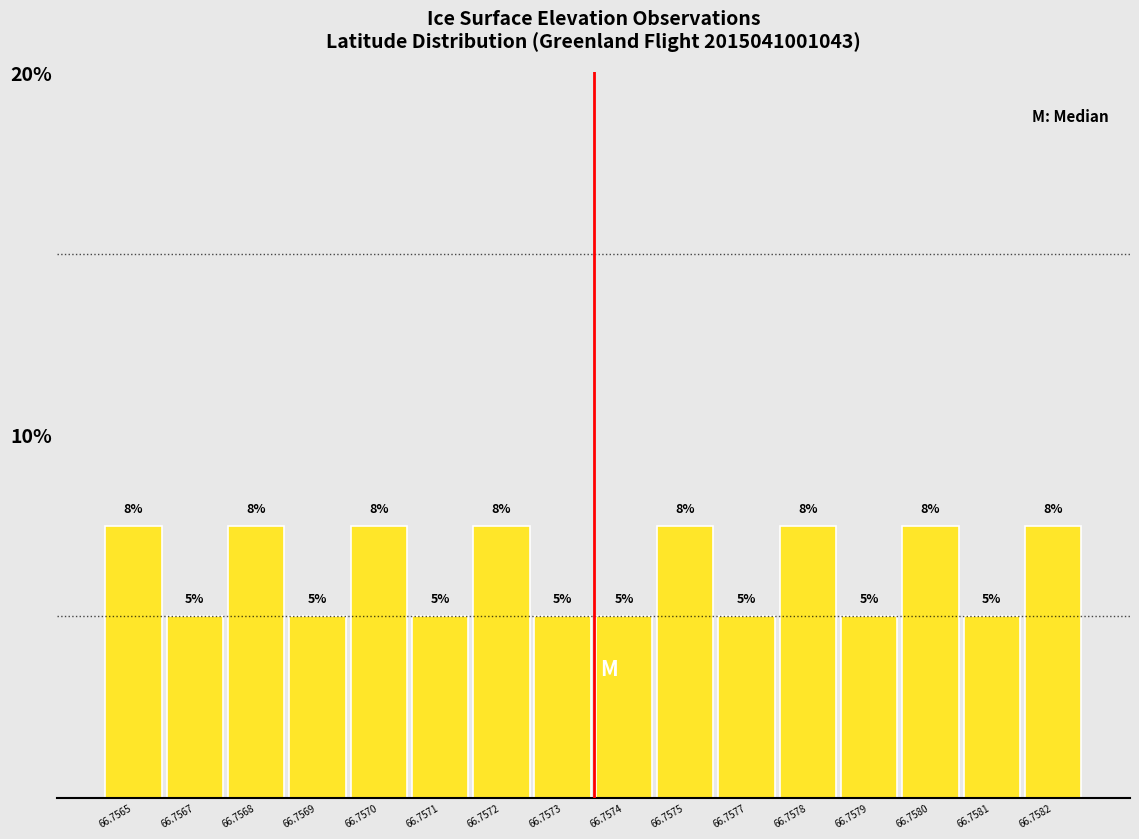

The chart shows a value of 7.8 at 66.7574. True or false?

False